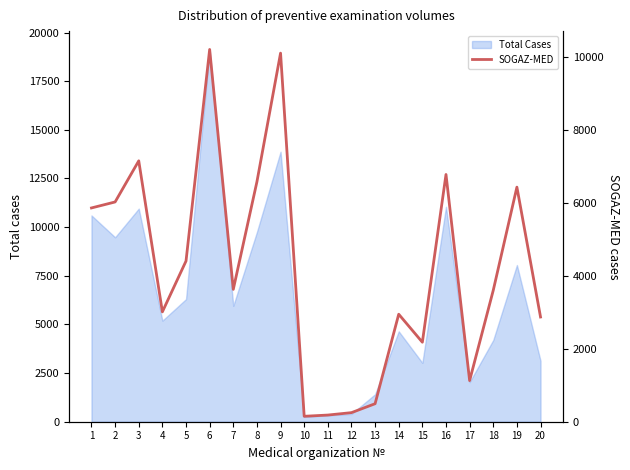

How many points are lower than both their immediate neighbors (excluding endpoints)?

5